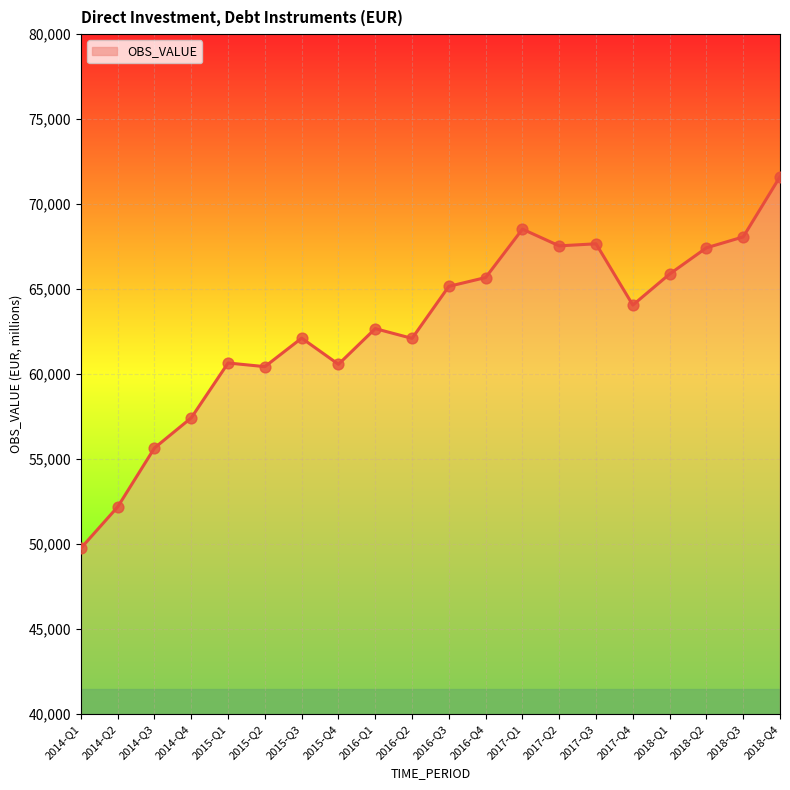

What is the ratio of the value at 2018-Q1 to the value at 2016-Q4?

1.0